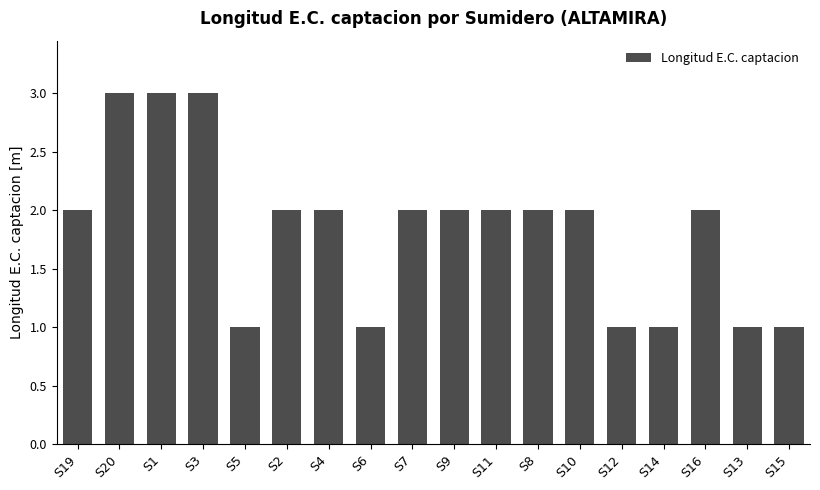

True or false: the data shows 2 at S2.

True